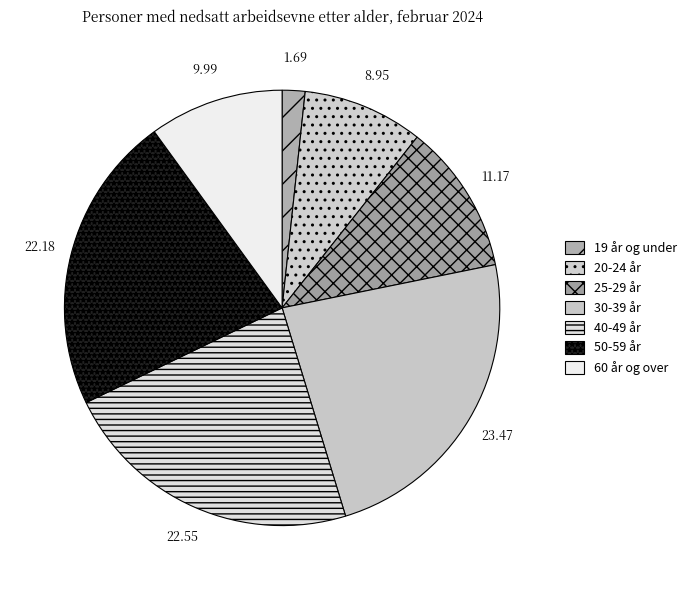

How many slices are in this pie chart?

7